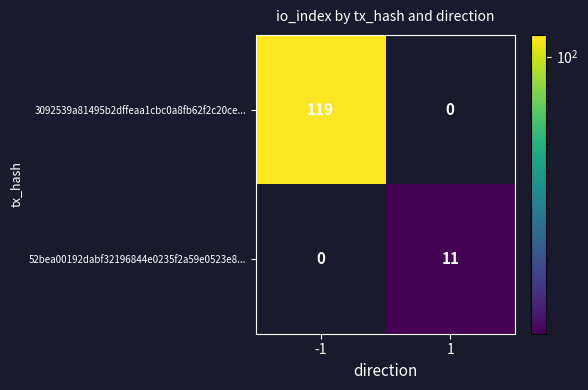

Reading right to left, what are all the values shown in this chart?

3092539a81495b2dffeaa1cbc0a8fb62f2c20ce...: 1=0	-1=119
52bea00192dabf32196844e0235f2a59e0523e8...: 1=11	-1=0